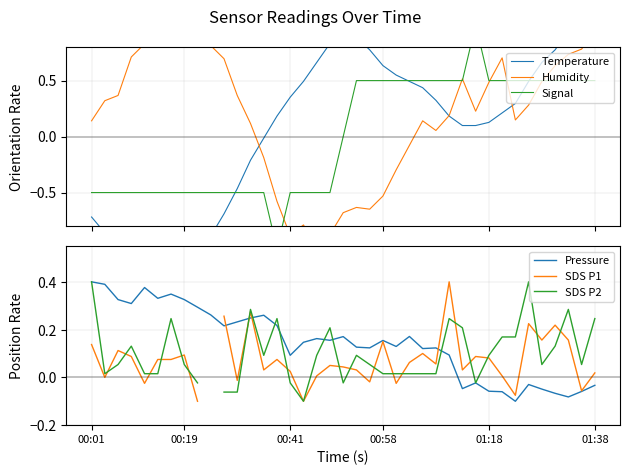

How many lines are shown in the chart?

6